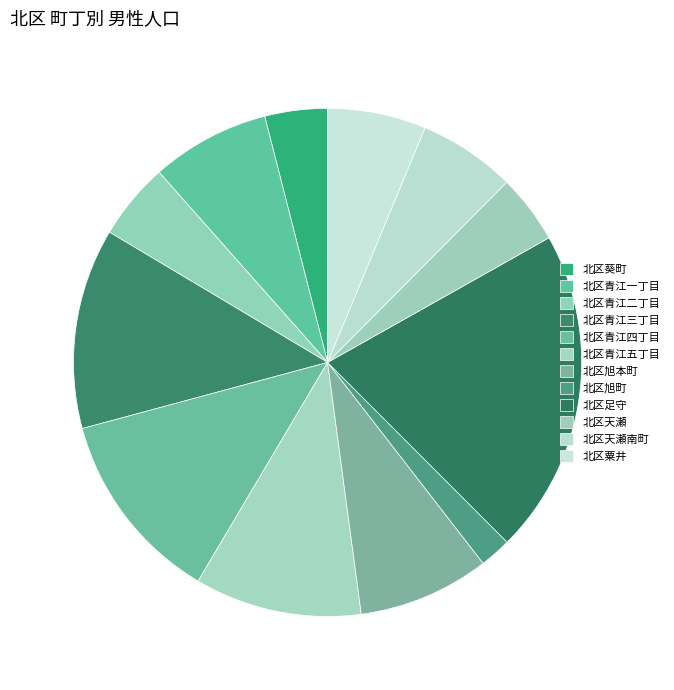

Rank the categories by value from lowest to highest.

北区旭町, 北区葵町, 北区天瀬, 北区青江二丁目, 北区天瀬南町, 北区粟井, 北区青江一丁目, 北区旭本町, 北区青江五丁目, 北区青江四丁目, 北区青江三丁目, 北区足守